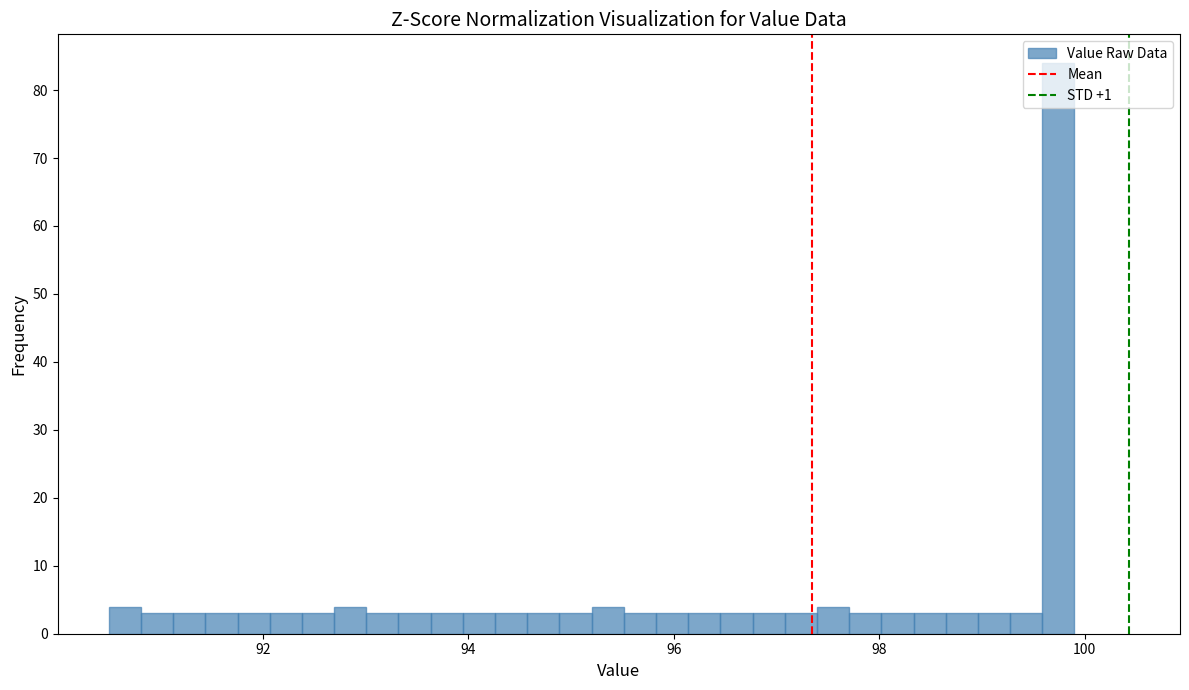

Around what value on the x-axis is the tallest bar? Give the approximate position of its centre, as read against the axis.

99.8